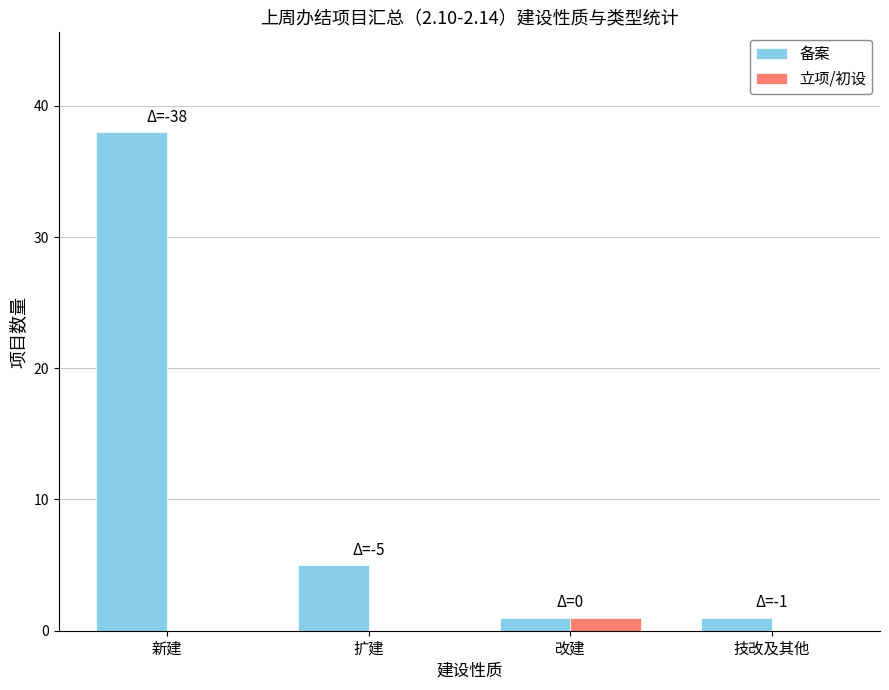

Where is 备案 nearest to the value 19?

扩建